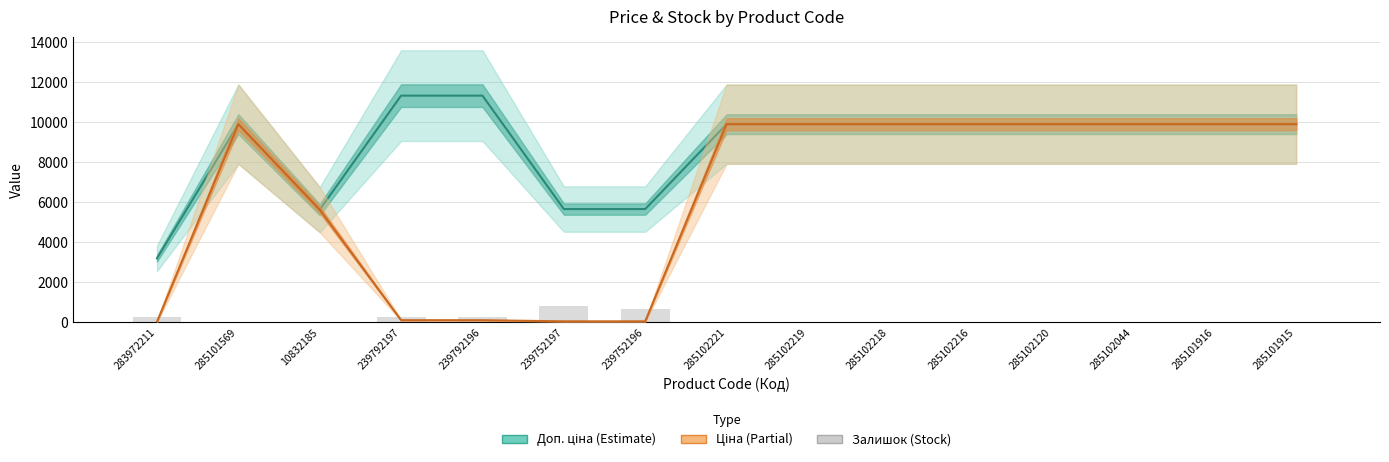

Between 285102044 and 285101916, which series saw the biggest shift?

Залишок